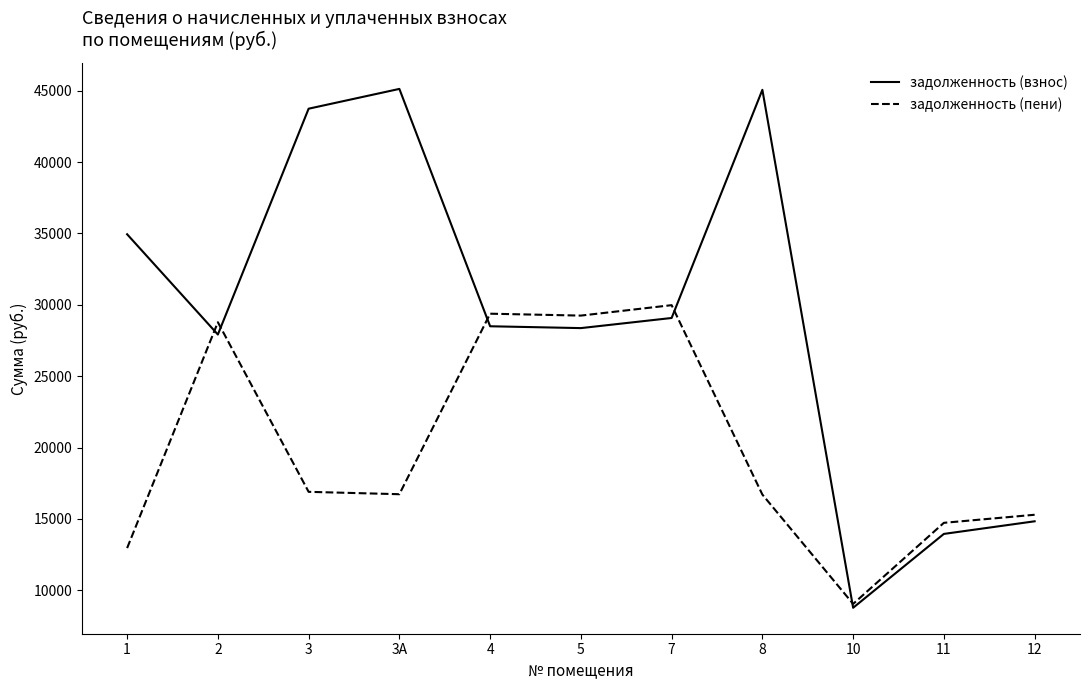

List the series in order of their peak value, highest first.

задолженность (взнос), задолженность (пени)